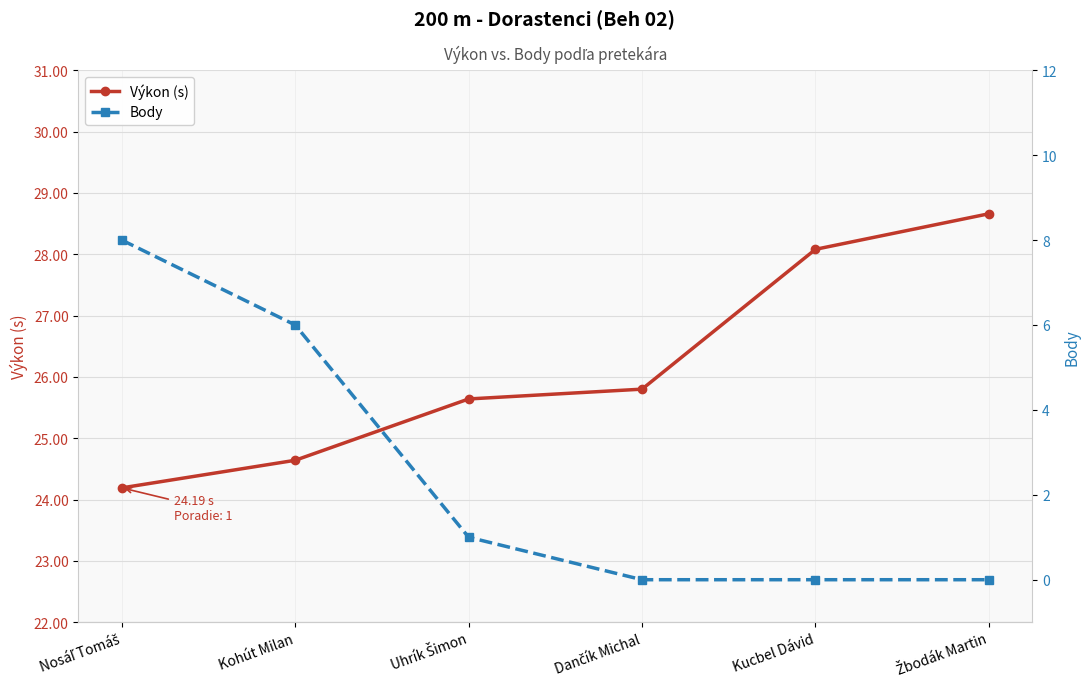

What is the total value across all series at Žbodák Martin?

28.7